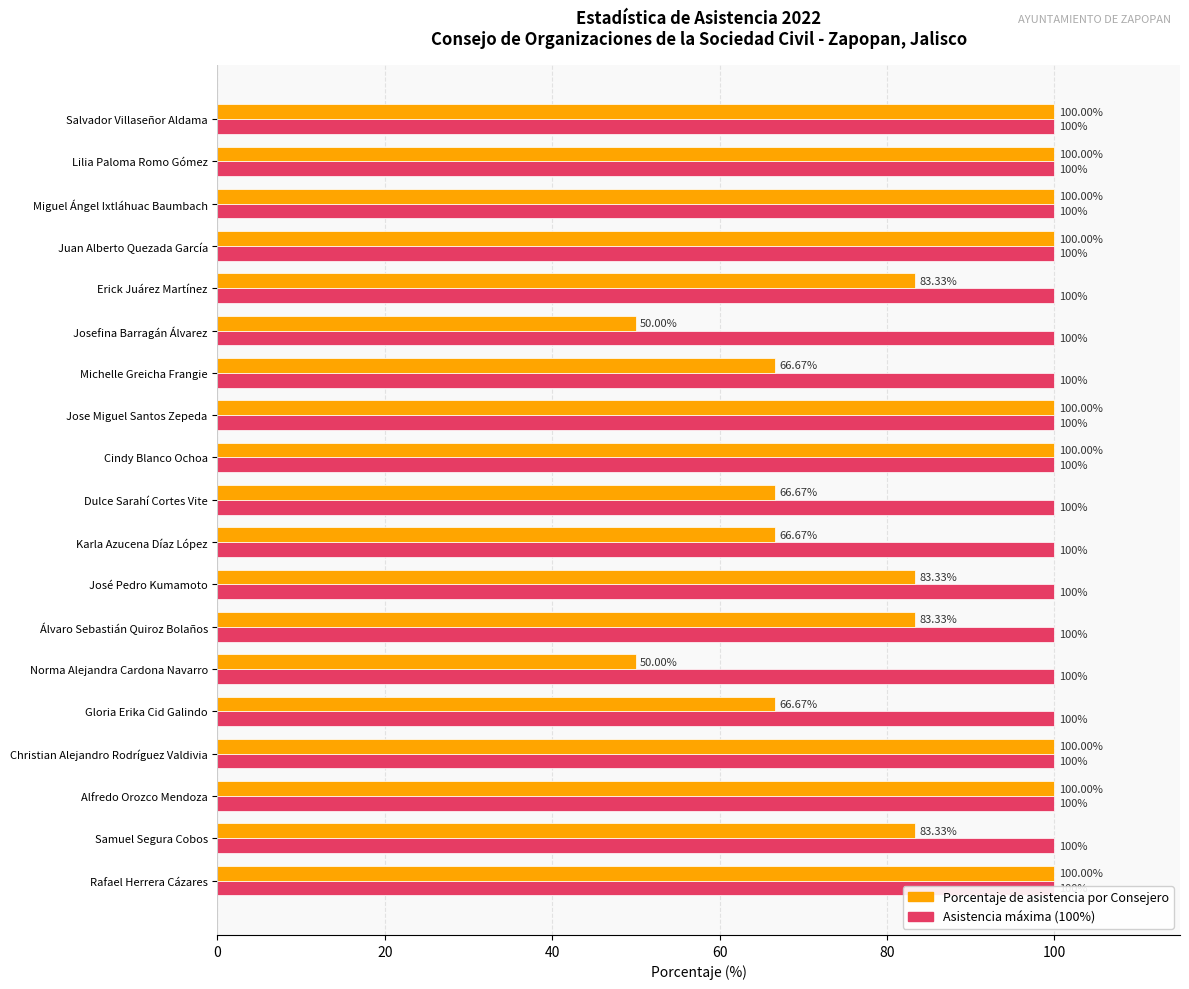

How many data points in Porcentaje de asistencia por Consejero are less than 83?

6